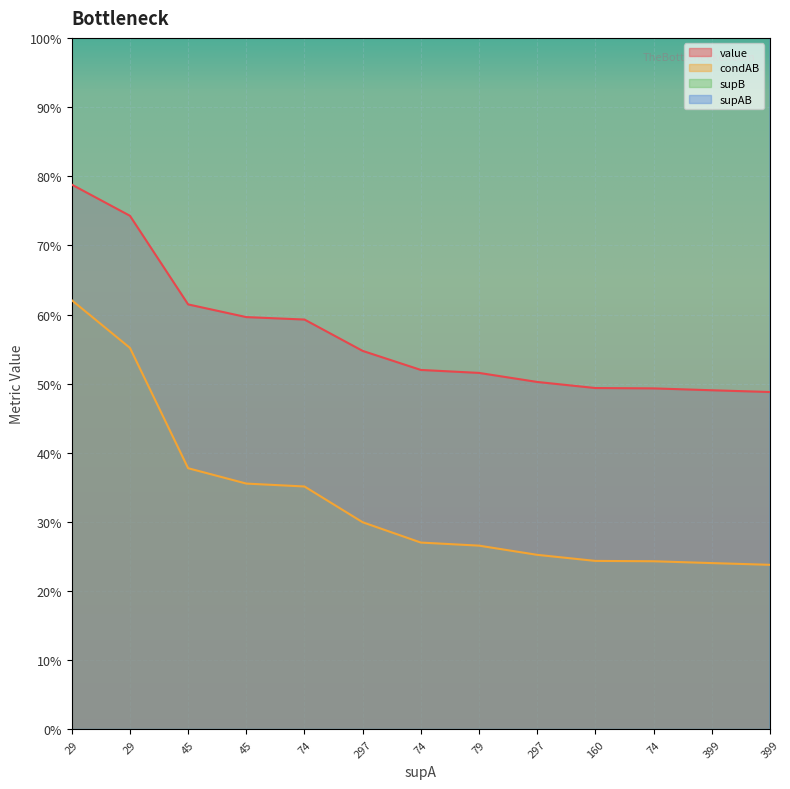

At which label is supAB closest to 56?

160